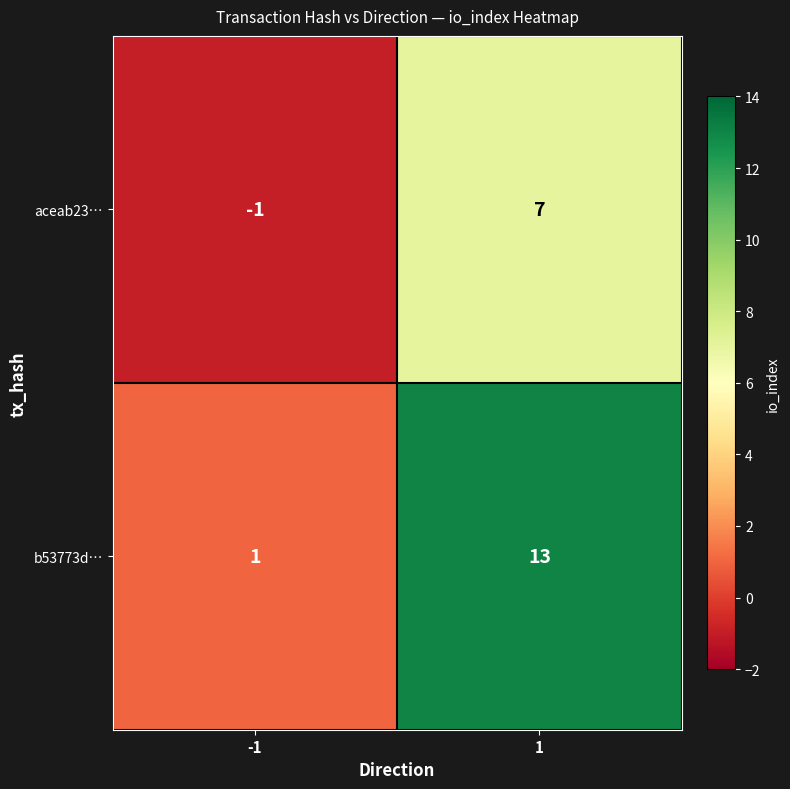

List the series in order of their overall mean, lowest first.

aceab23…, b53773d…